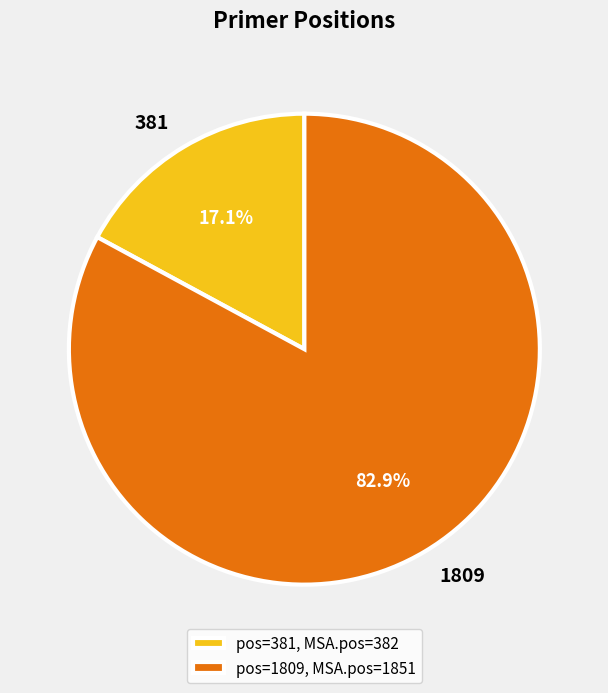

Rank the categories by value from highest to lowest.

pos=1809, MSA.pos=1851, pos=381, MSA.pos=382